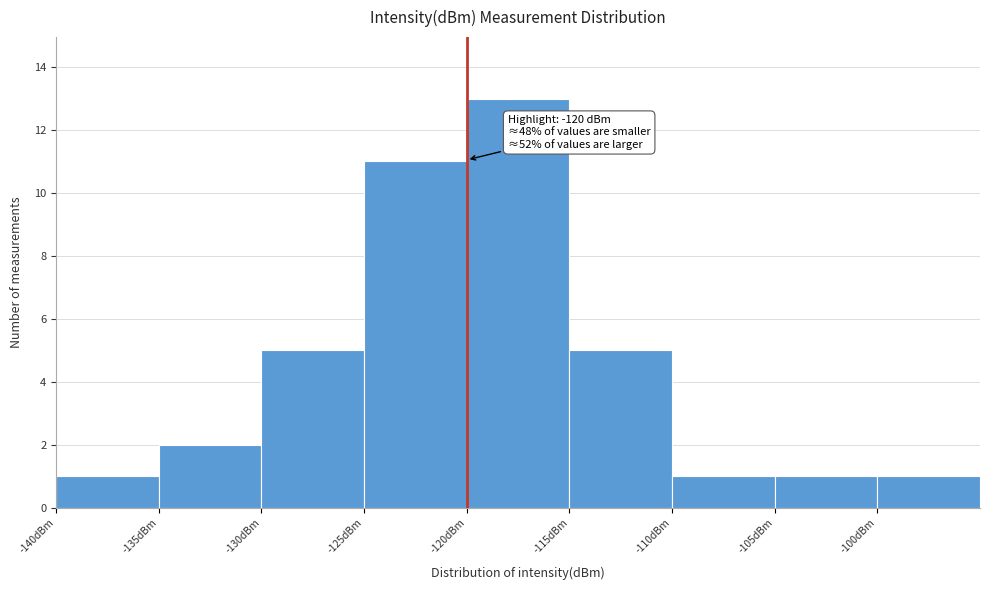

Over which range of the x-axis is the bar tallest?

-120 to -115